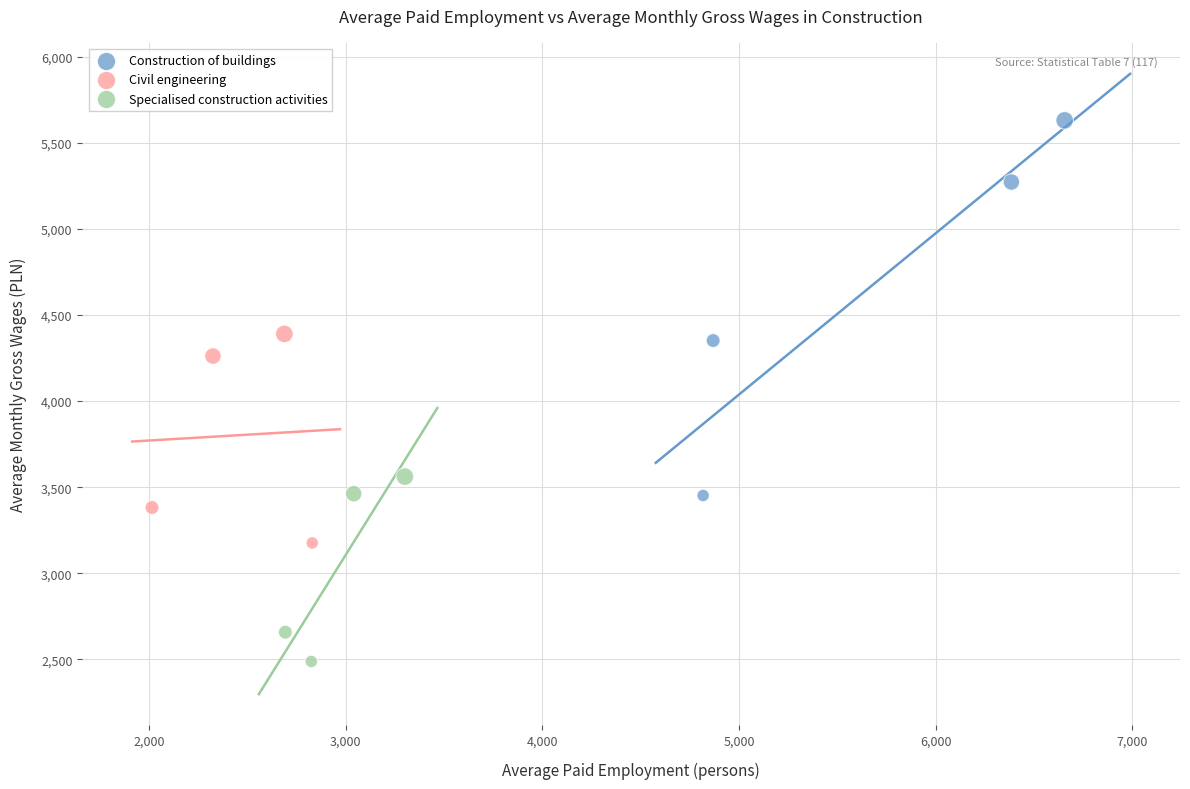

Which series contains the lowest Y value?

Specialised construction activities